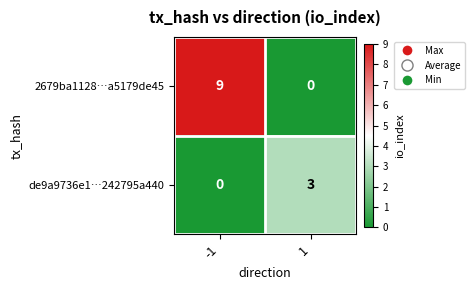

How many categories are shown in the chart?

2